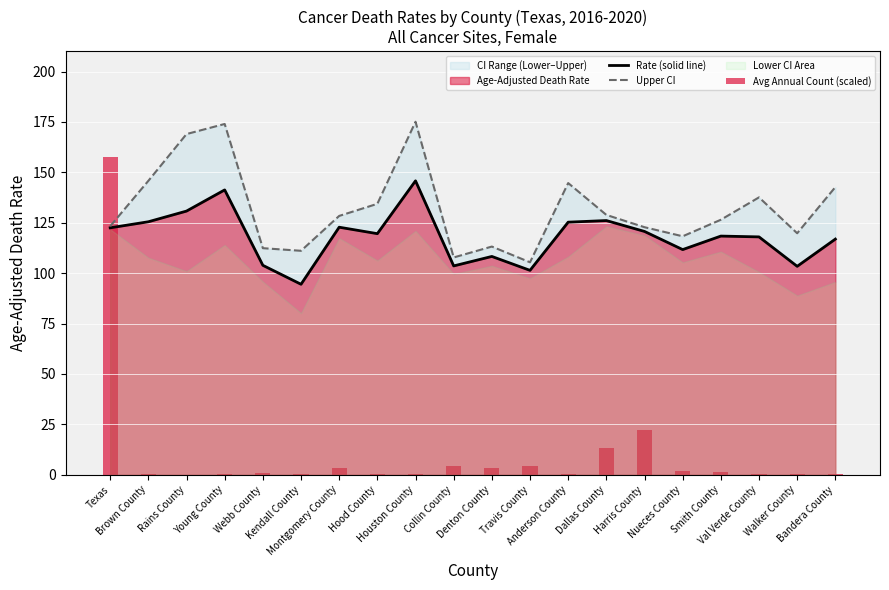

What position from the right is Collin County?

11